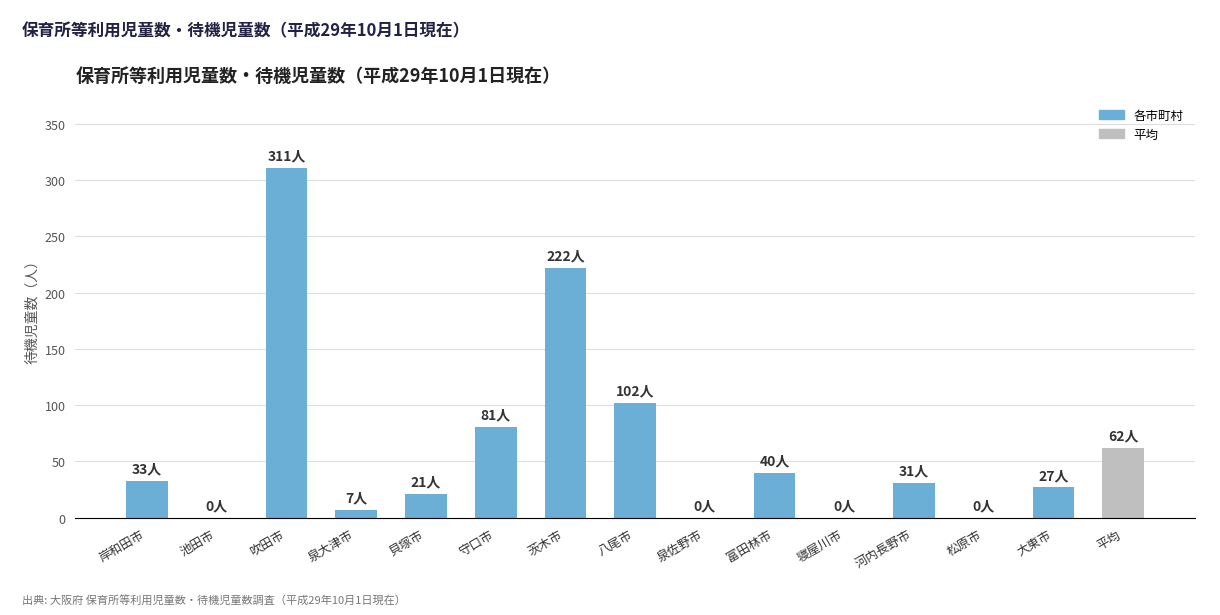

The chart shows a value of 85 at 平均. True or false?

False